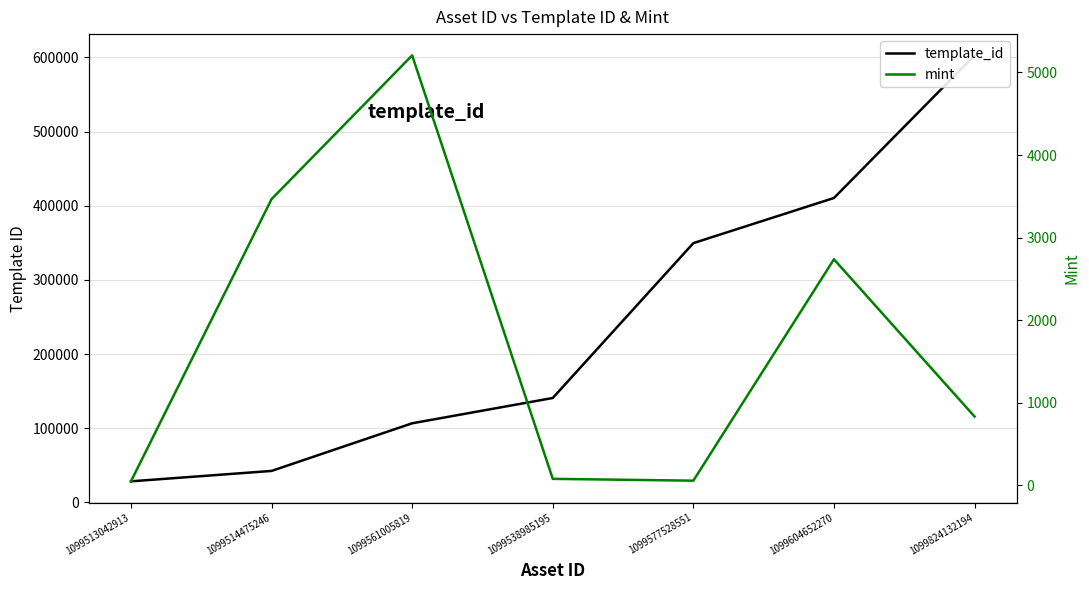

At how many categories does at least one series exceed 542819?

1